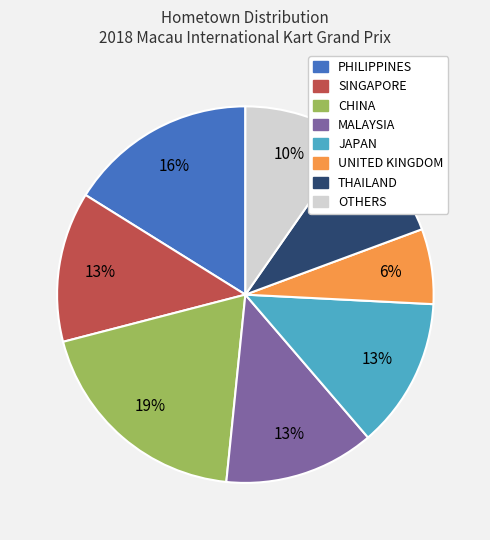

To the nearest percent, what is the combined percentage of SINGAPORE and OTHERS?

23%